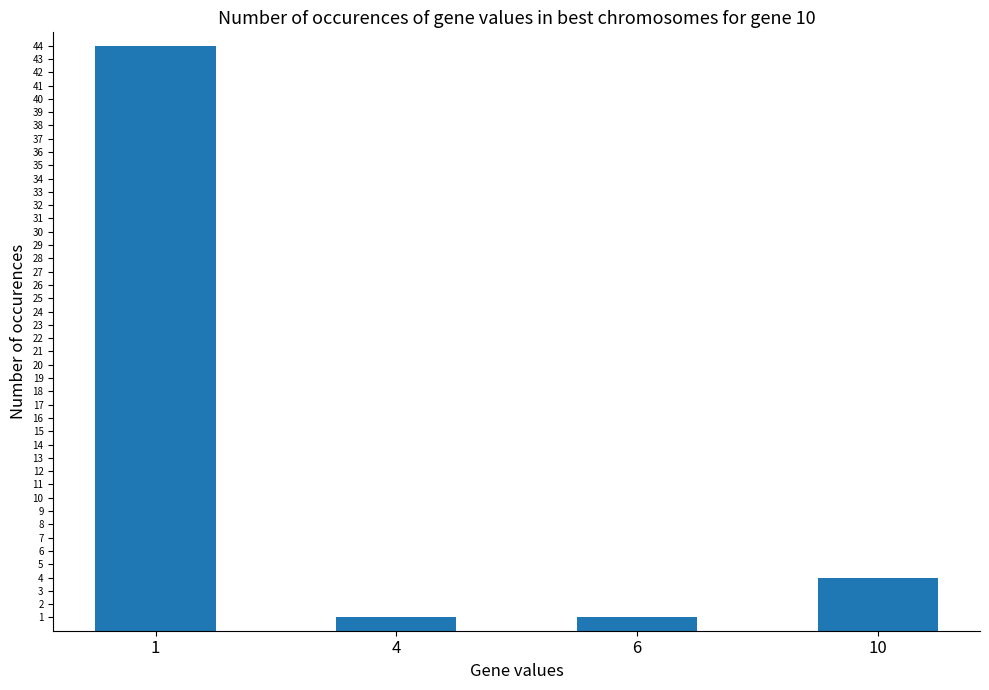

What is the smallest value displayed?

1